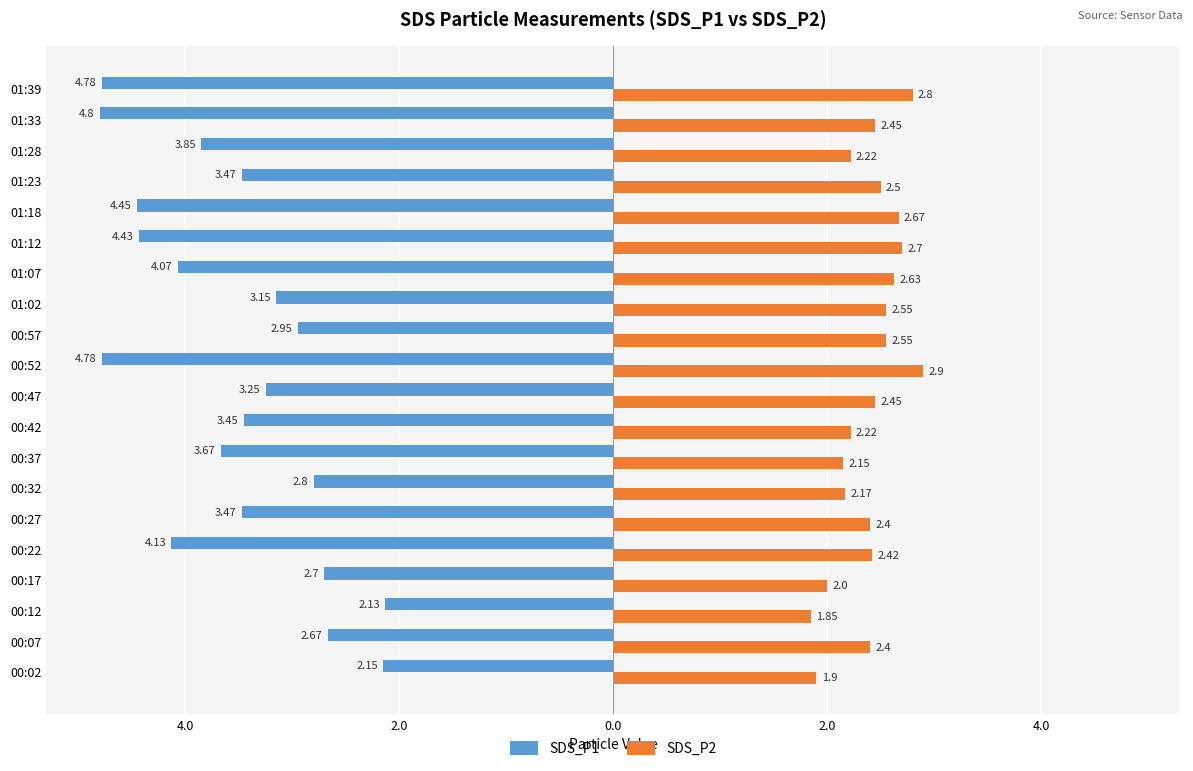

Which series has the largest range (max minus min)?

SDS_P1